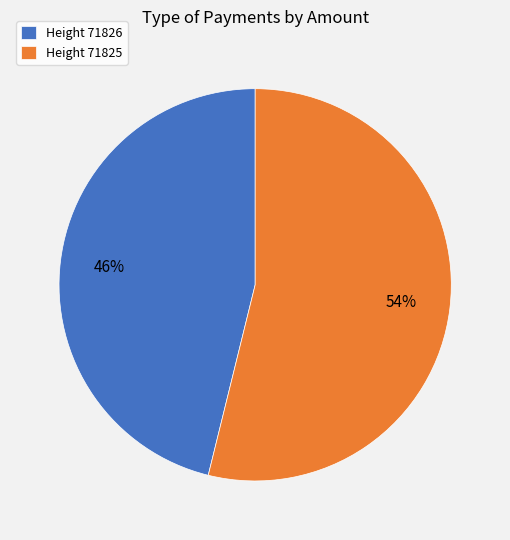

How many segments does this pie chart have?

2